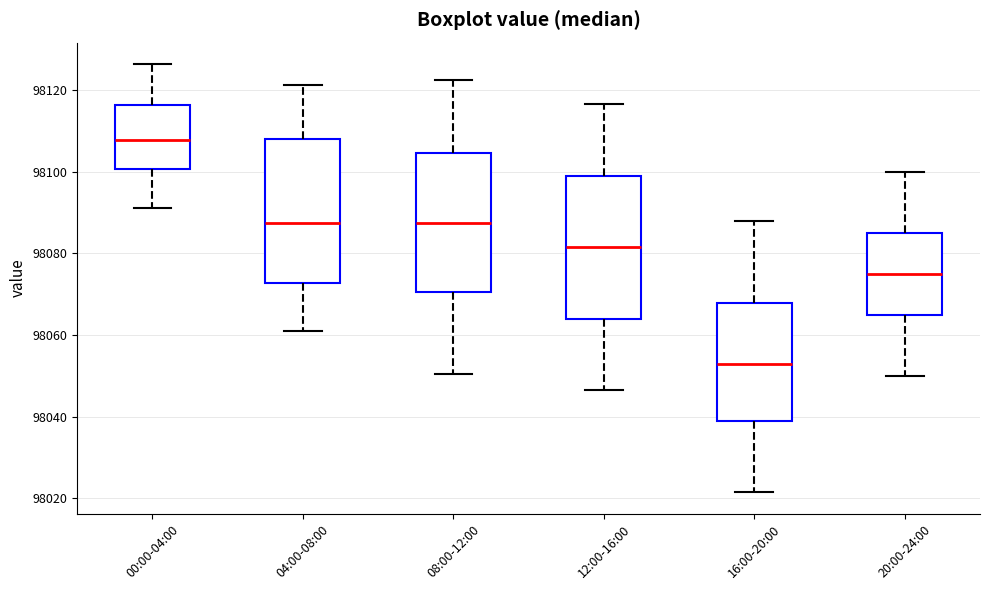

Reading left to right, read every box against the y-axis: the position of its median line, the range the box covers, and the ends of its whiskers. The values are not printed on the chart, so give them approximately, as read against the axis.

00:00-04:00: median 98108, box 98100 to 98116, whiskers 98092 to 98126
04:00-08:00: median 98088, box 98072 to 98108, whiskers 98062 to 98122
08:00-12:00: median 98088, box 98070 to 98104, whiskers 98050 to 98122
12:00-16:00: median 98082, box 98064 to 98100, whiskers 98046 to 98116
16:00-20:00: median 98054, box 98040 to 98068, whiskers 98022 to 98088
20:00-24:00: median 98076, box 98066 to 98086, whiskers 98050 to 98100